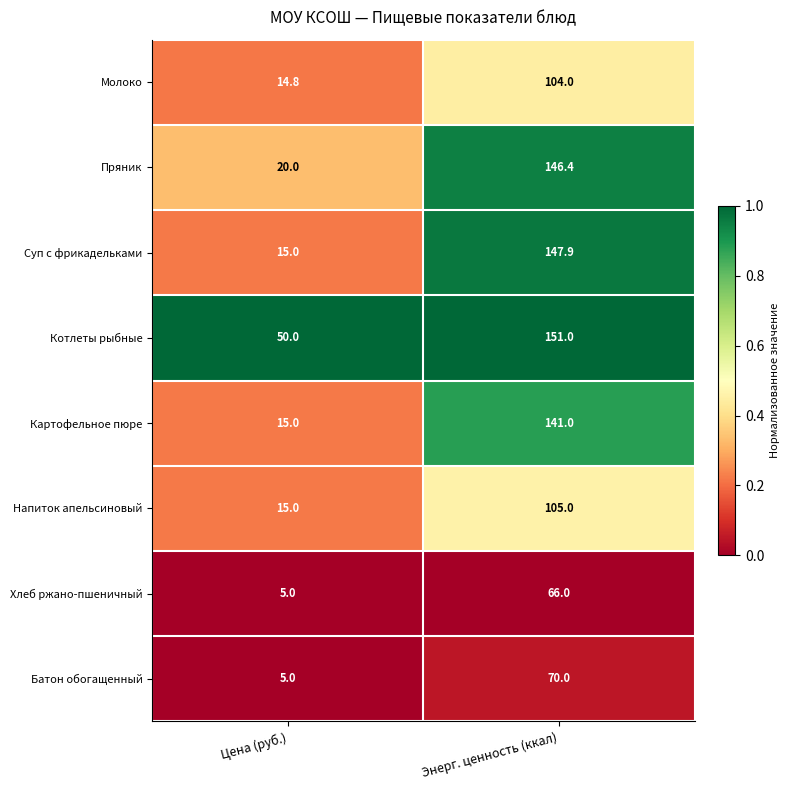

True or false: Молоко has a value of 182.7 at Энерг. ценность (ккал).

False